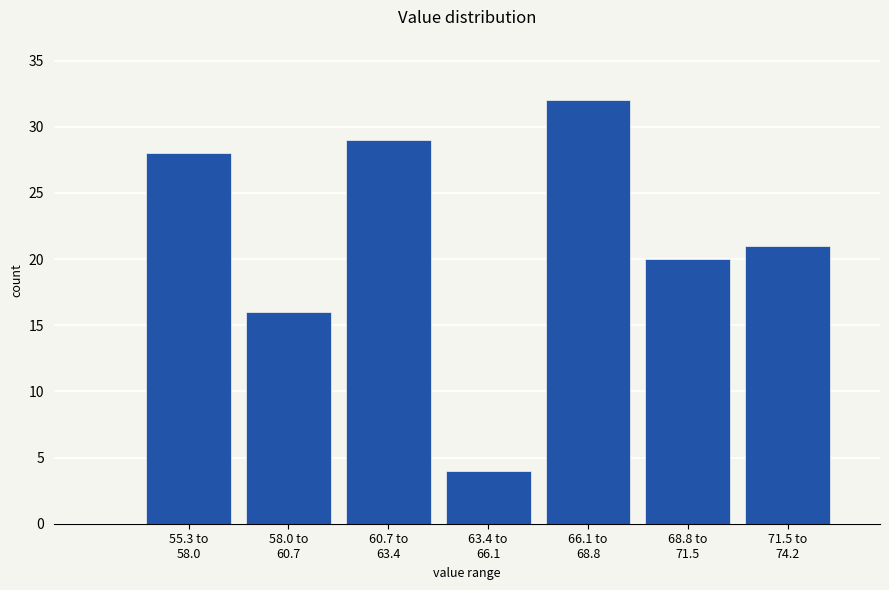

Reading left to right, transcribe all the data shown in this chart.

28	16	29	4	32	20	21